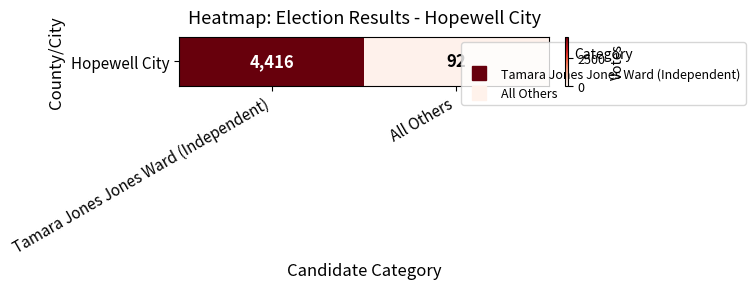

Read the value at All Others.

92